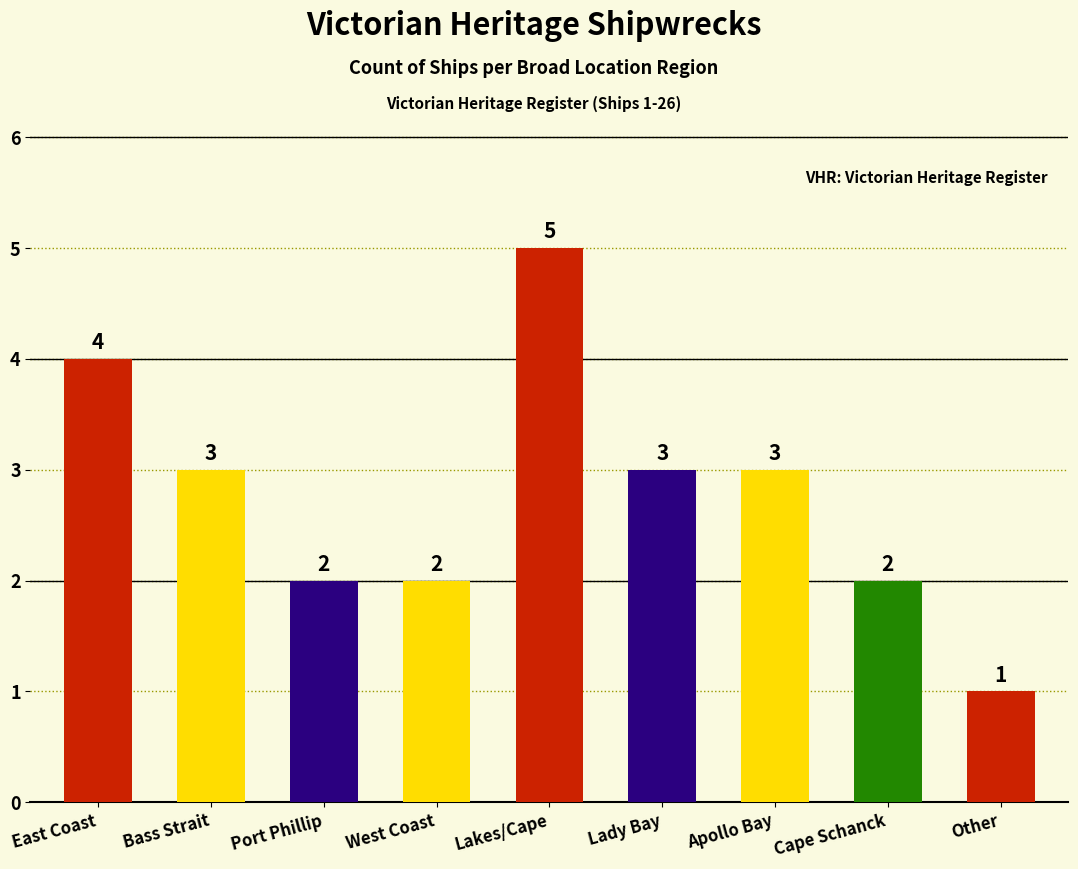

Where does the data first go above 3?

East Coast